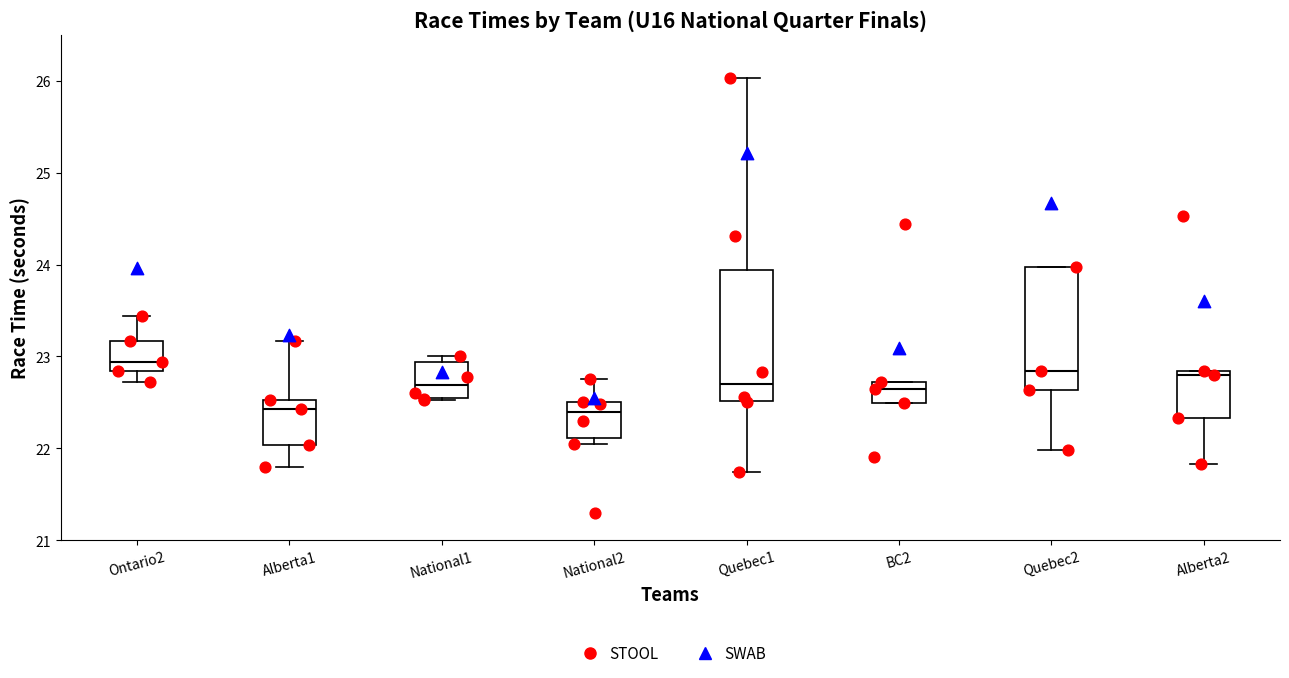

Which box has the highest median line?

Ontario2